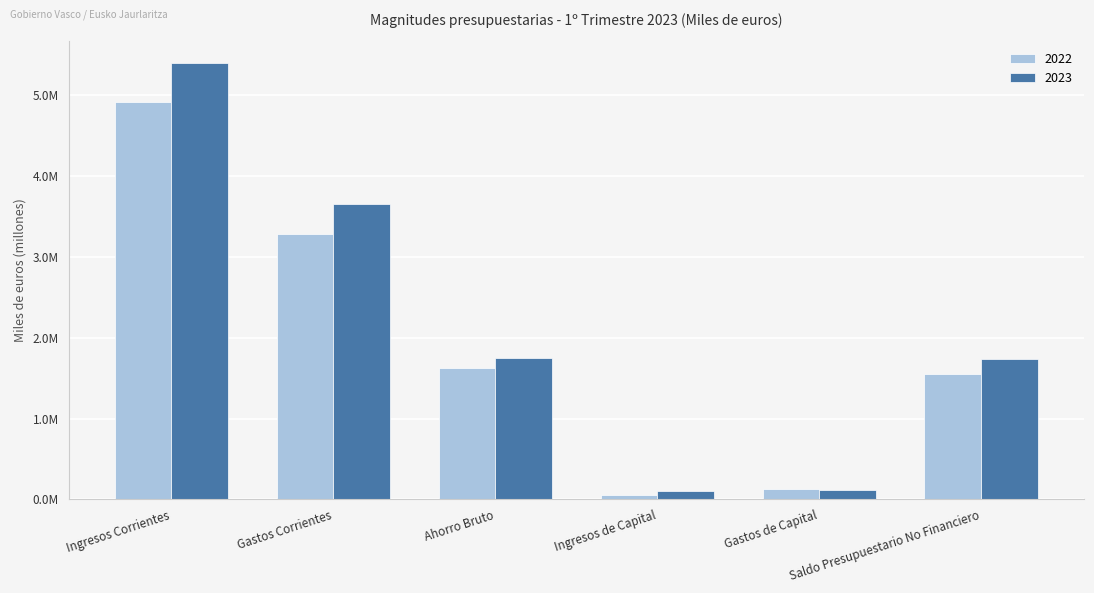

What is the sum of the 2022 values at Gastos de Capital and Ingresos Corrientes?

5.0